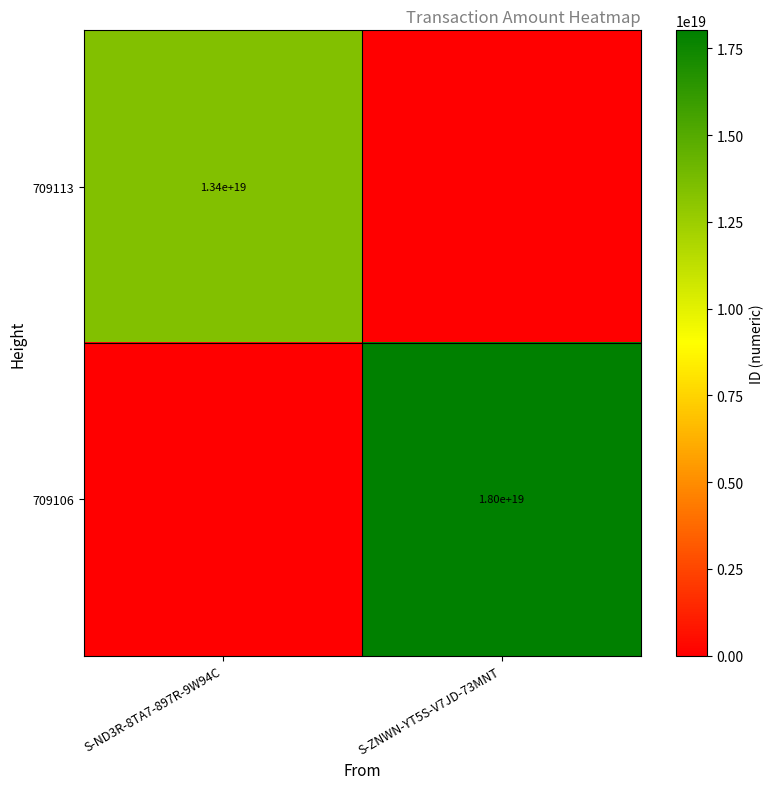

The value of 709113 at S-ND3R-8TA7-897R-9W94C is 13400000000000000000. True or false?

True